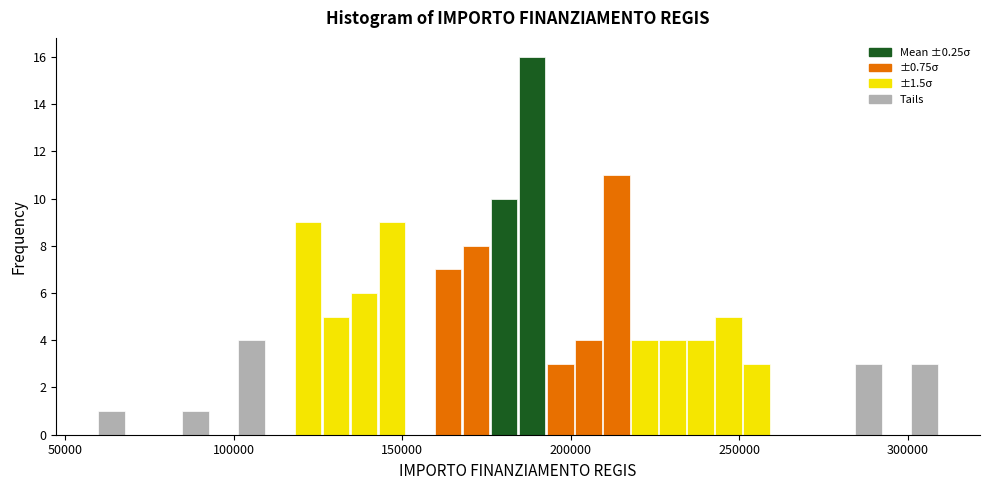

Read against the x-axis, roughly where is the centre of the tallest bar?

190000